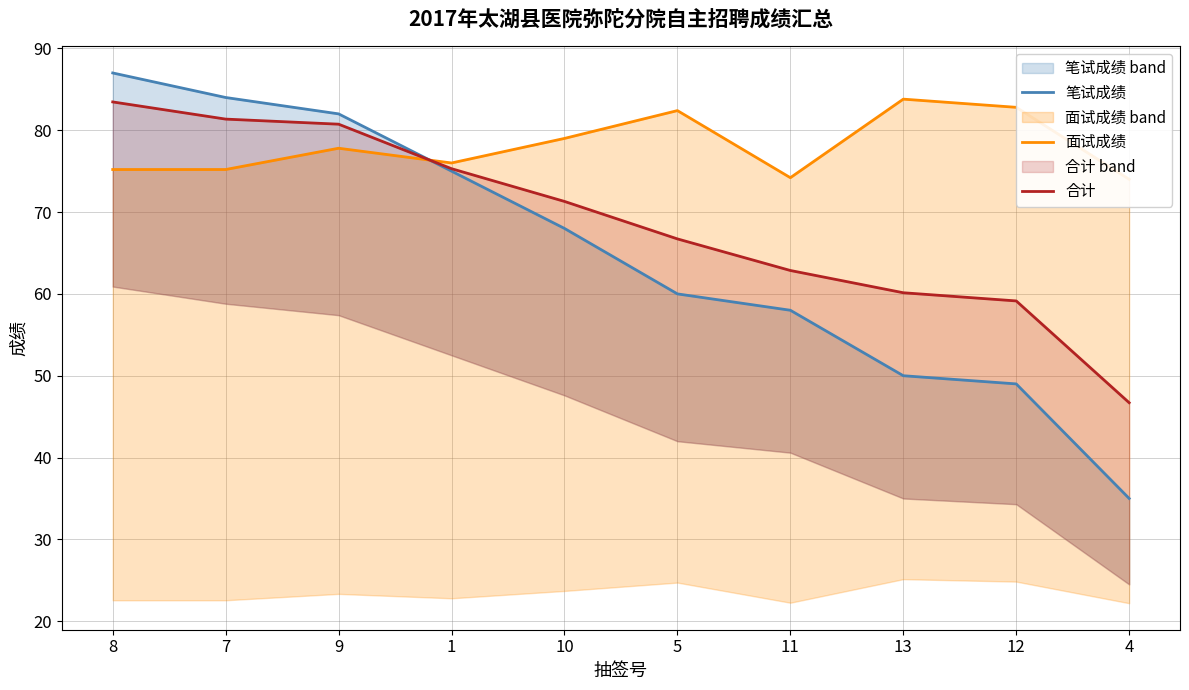

Which category has the highest value in the 合计 series?

8